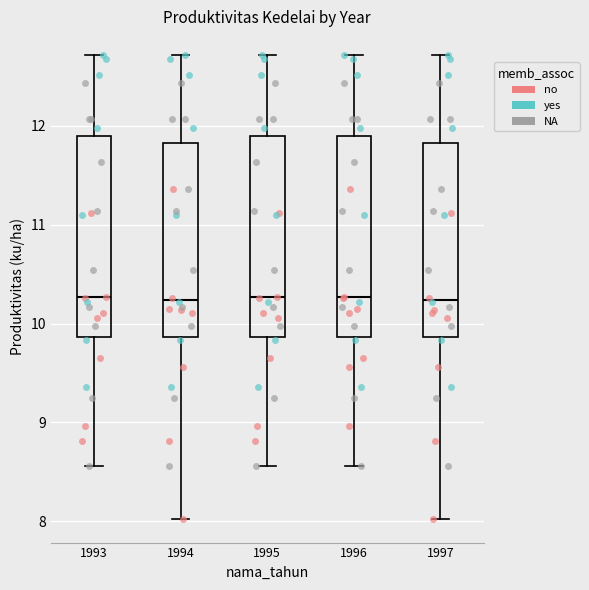

Reading left to right, transcribe this box plot: for each box, give where its median line is, the range the box spans, and where its two whiskers end, as read against the y-axis. The values are not printed on the chart, so give them approximately, as read against the axis.

1993: median 10.3, box 9.9 to 11.9, whiskers 8.6 to 12.7
1994: median 10.2, box 9.9 to 11.8, whiskers 8.0 to 12.7
1995: median 10.3, box 9.9 to 11.9, whiskers 8.6 to 12.7
1996: median 10.3, box 9.9 to 11.9, whiskers 8.6 to 12.7
1997: median 10.2, box 9.9 to 11.8, whiskers 8.0 to 12.7